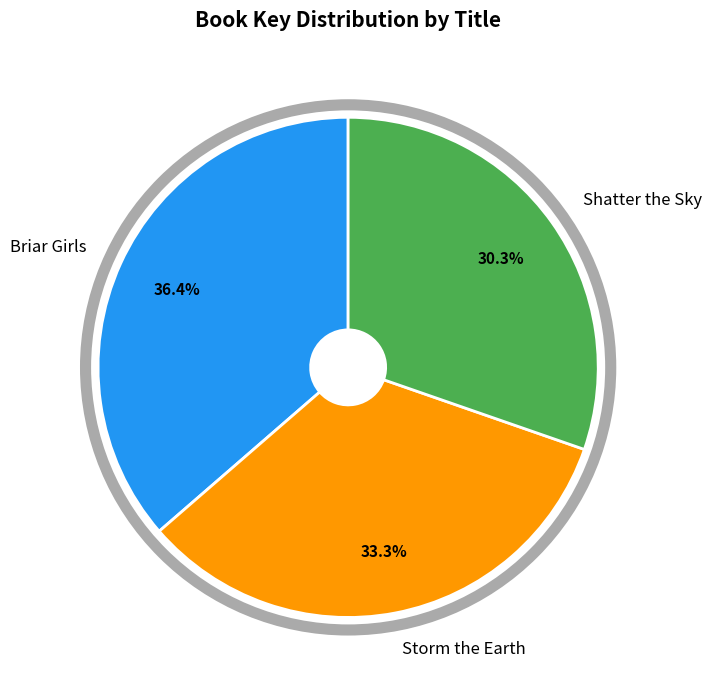

What percentage is NOT represented by Storm the Earth?

66.7%